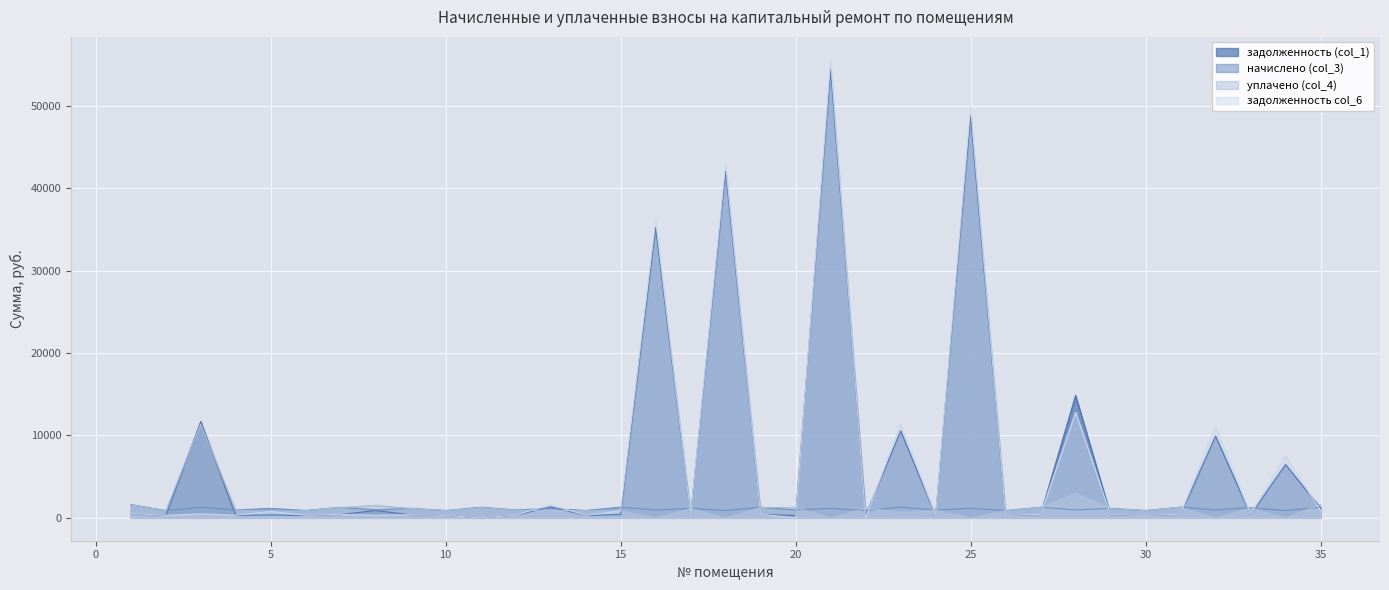

Which has a higher value, 4 or 16?

16